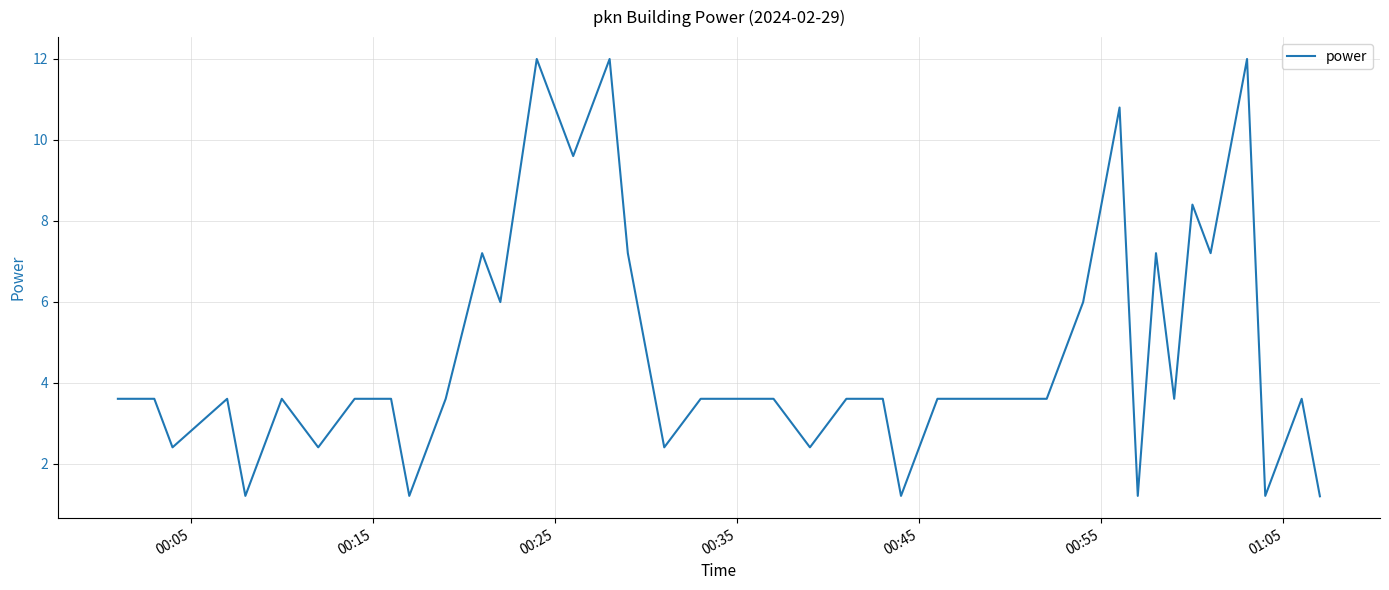

What is the maximum value shown in the chart?

12.0